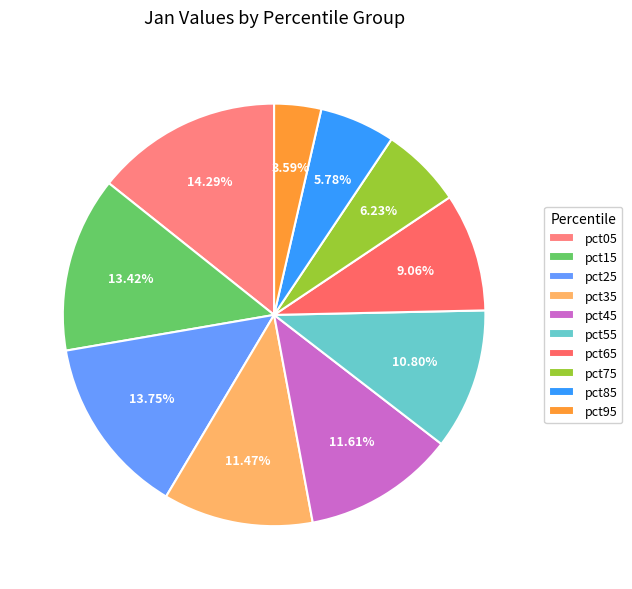

Is the sum of pct85 and pct25 greater than half?

No